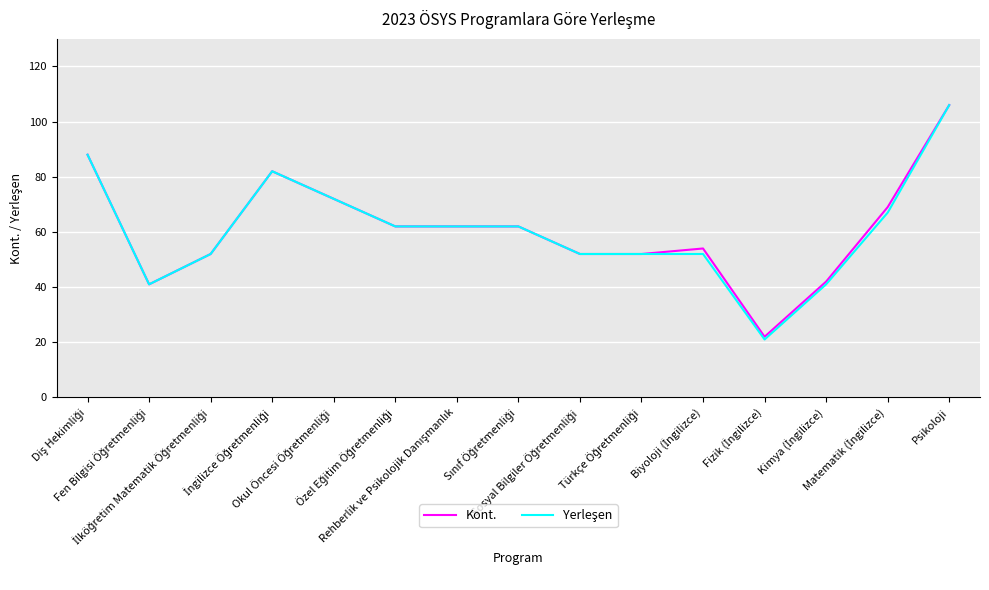

At which category is the sum across all series the highest?

Psikoloji